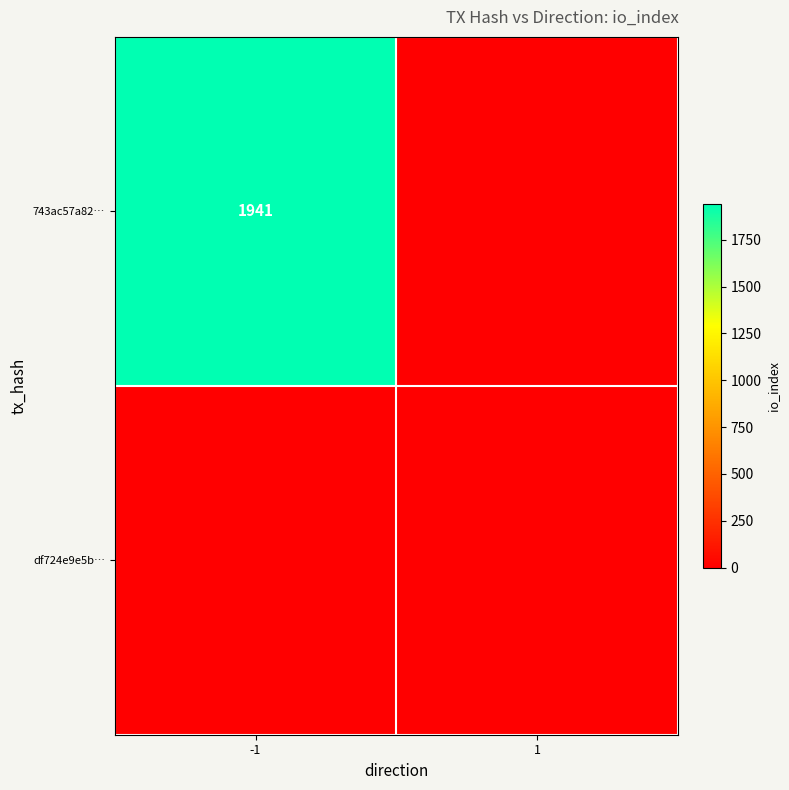

Is it true that 743ac57a82… equals 1941 at -1?

True